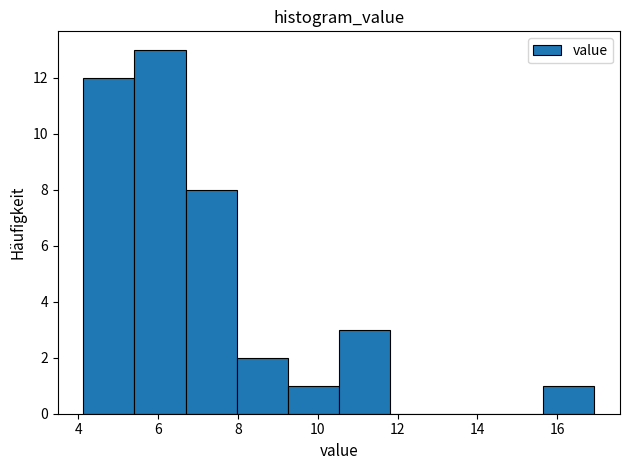

Over which range of the x-axis is the bar tallest?

5.4 to 6.6